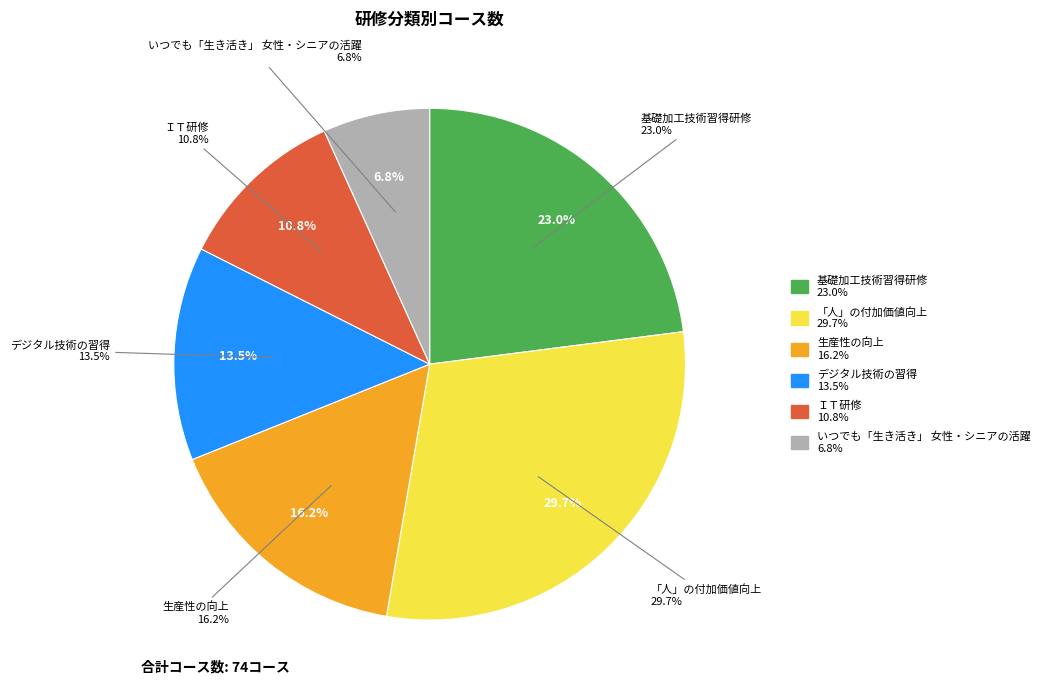

What percentage is the いつでも「生き活き」 女性・シニアの活躍 slice, to the nearest percent?

7%